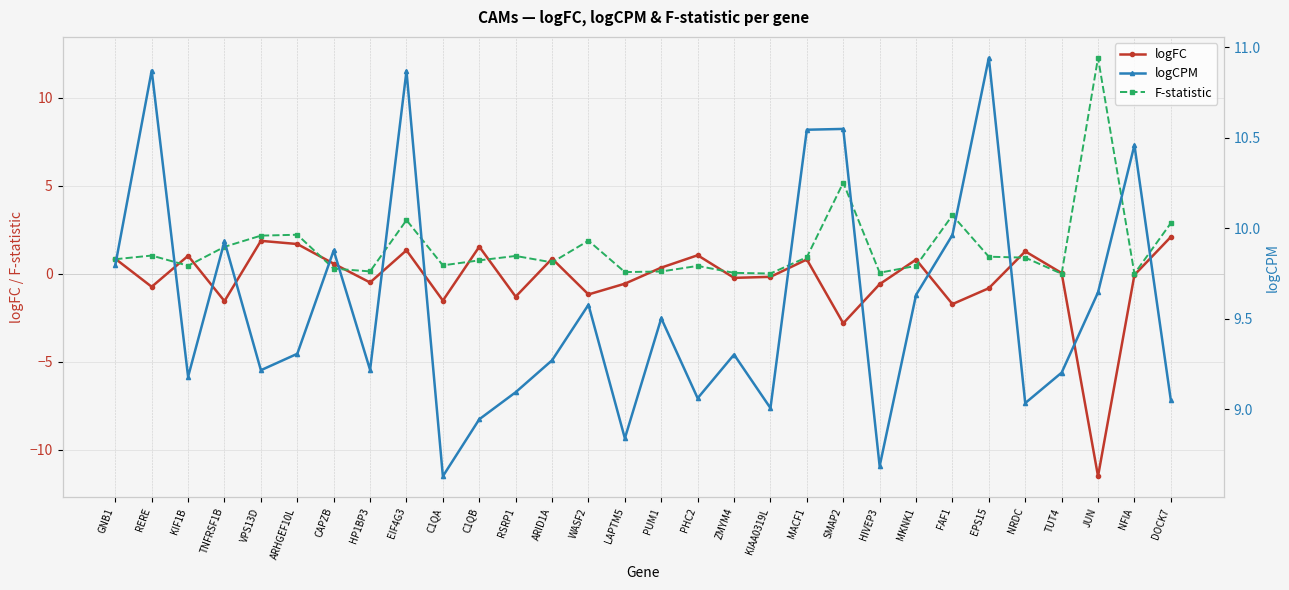

Between ARHGEF10L and LAPTM5, which is larger?

ARHGEF10L